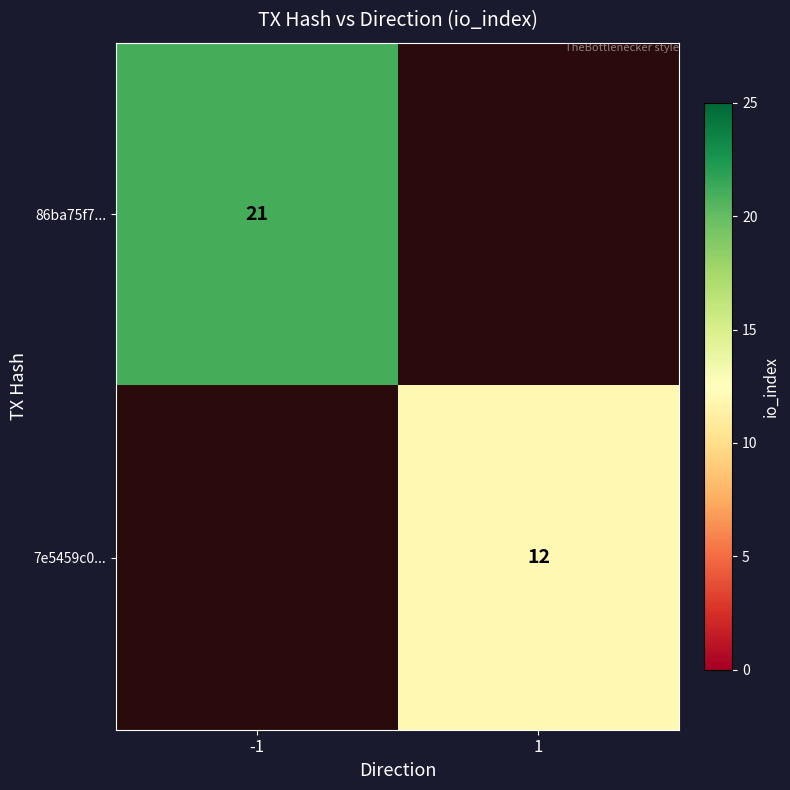

True or false: 7e5459c0... has a value of 12 at 1.

True